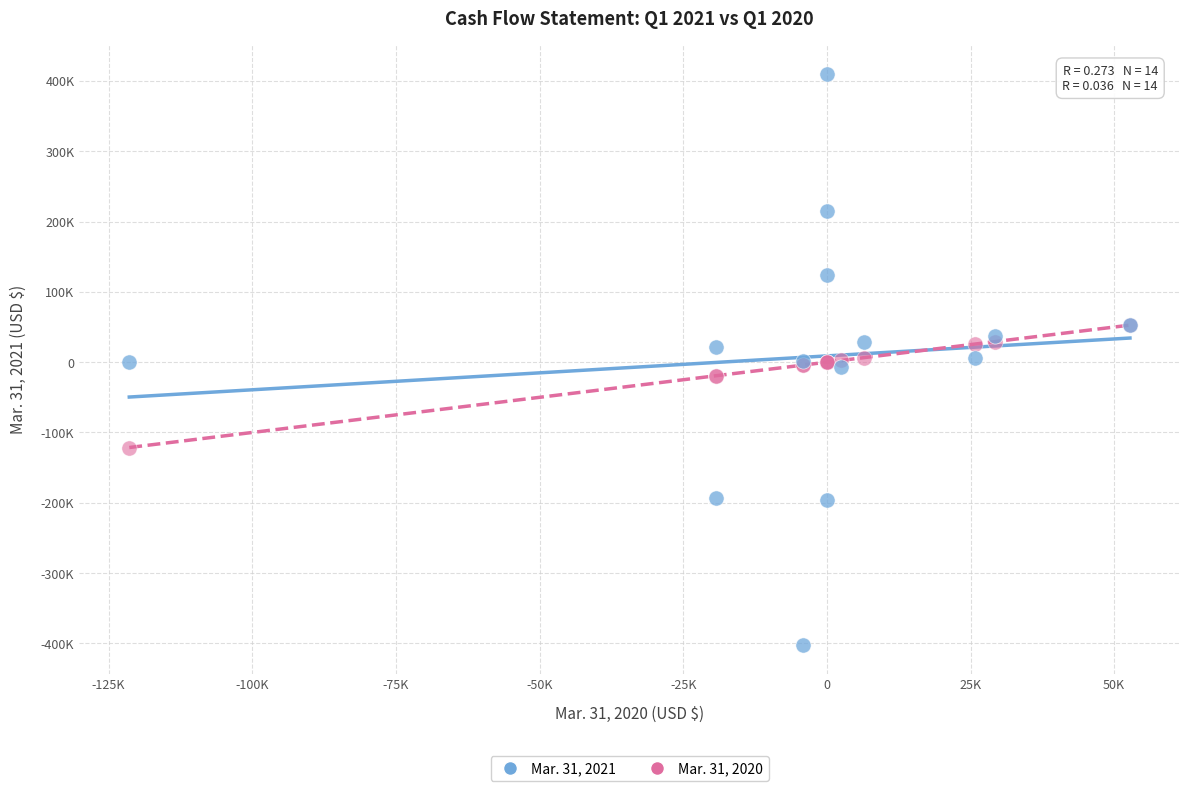

Which series contains the lowest Y value?

Mar. 31, 2021